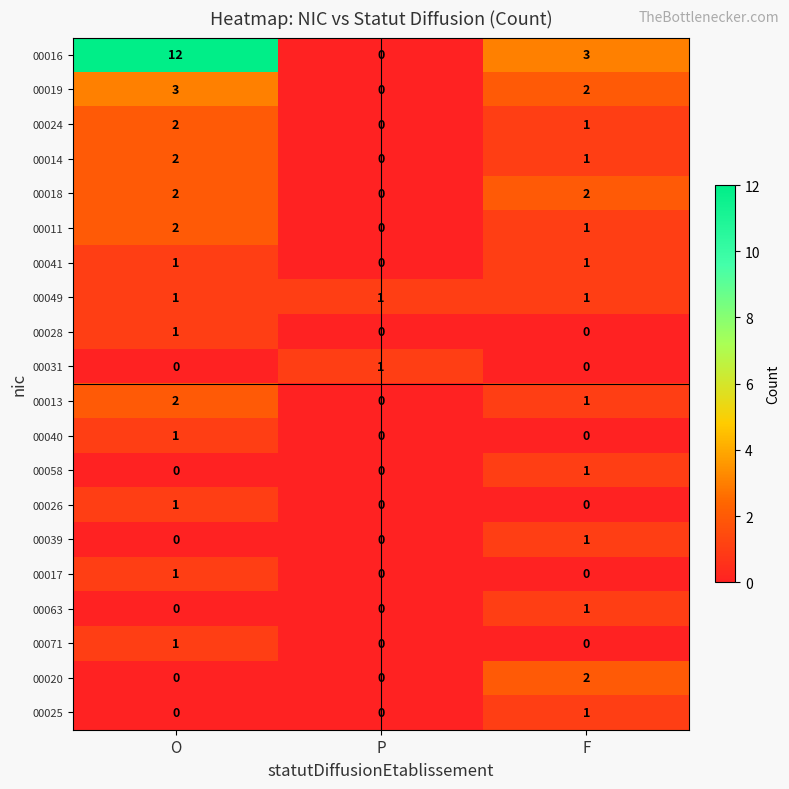

Count the 00019 values in the range 0 to 3.

3